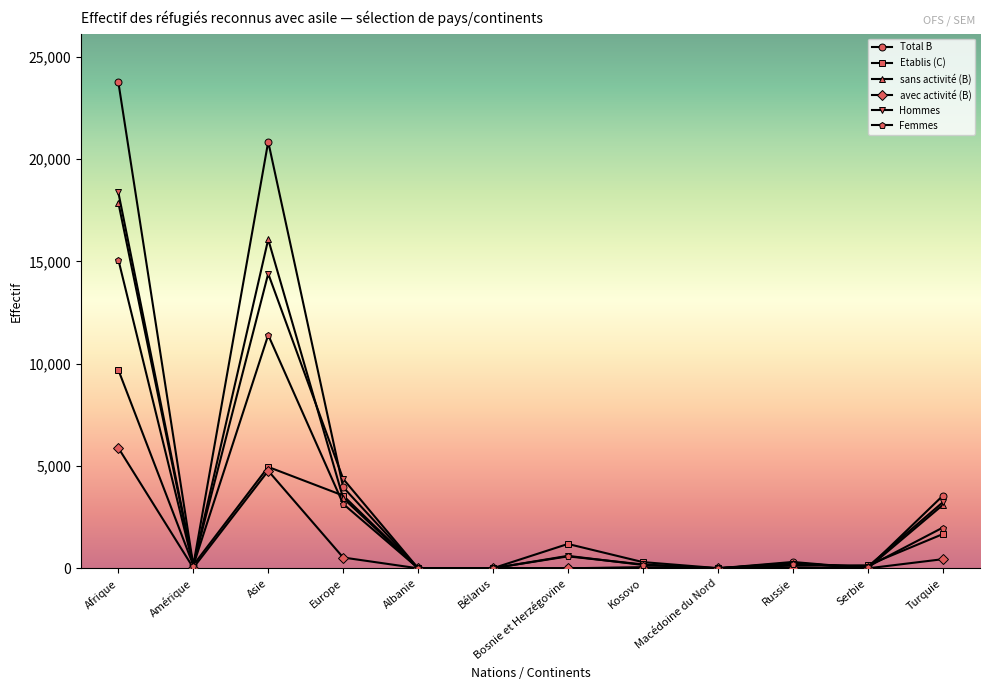

At how many categories does at least one series exceed 18211?

2